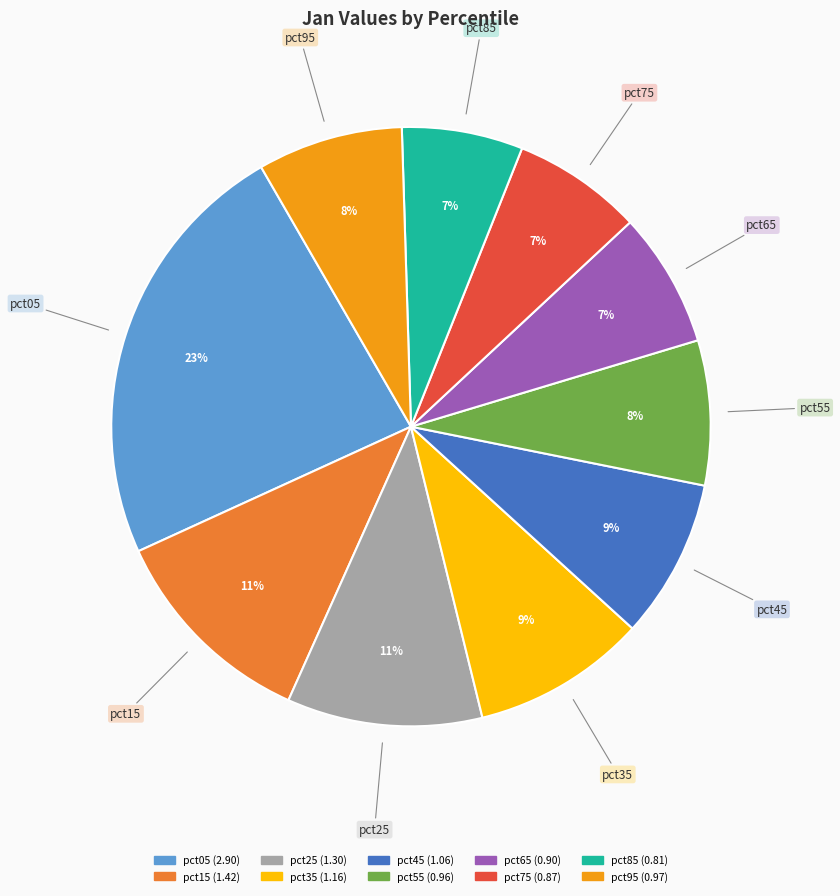

Which slice is the largest?

pct05